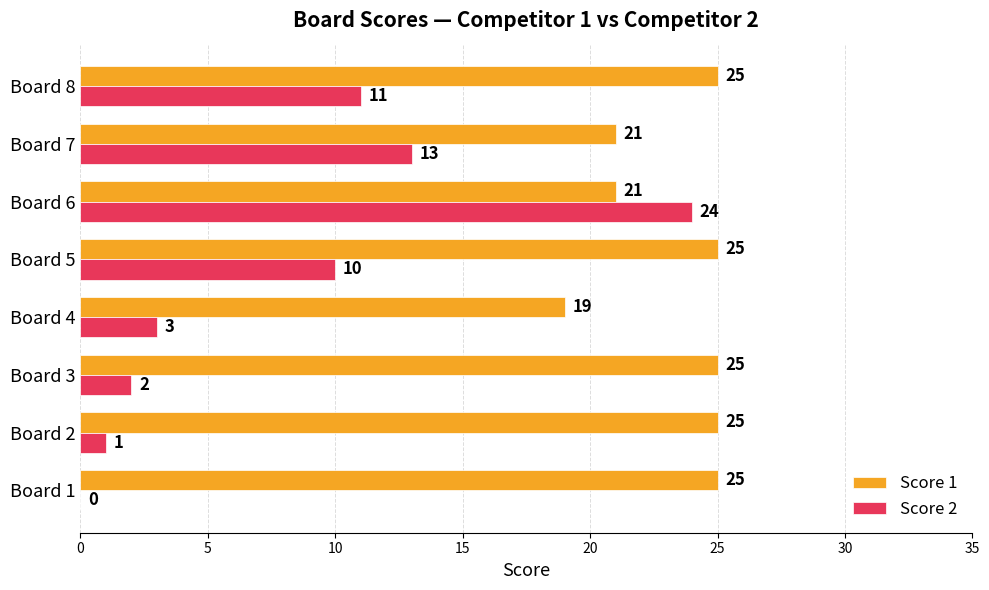

Between Board 2 and Board 5, which series saw the biggest shift?

Score 2